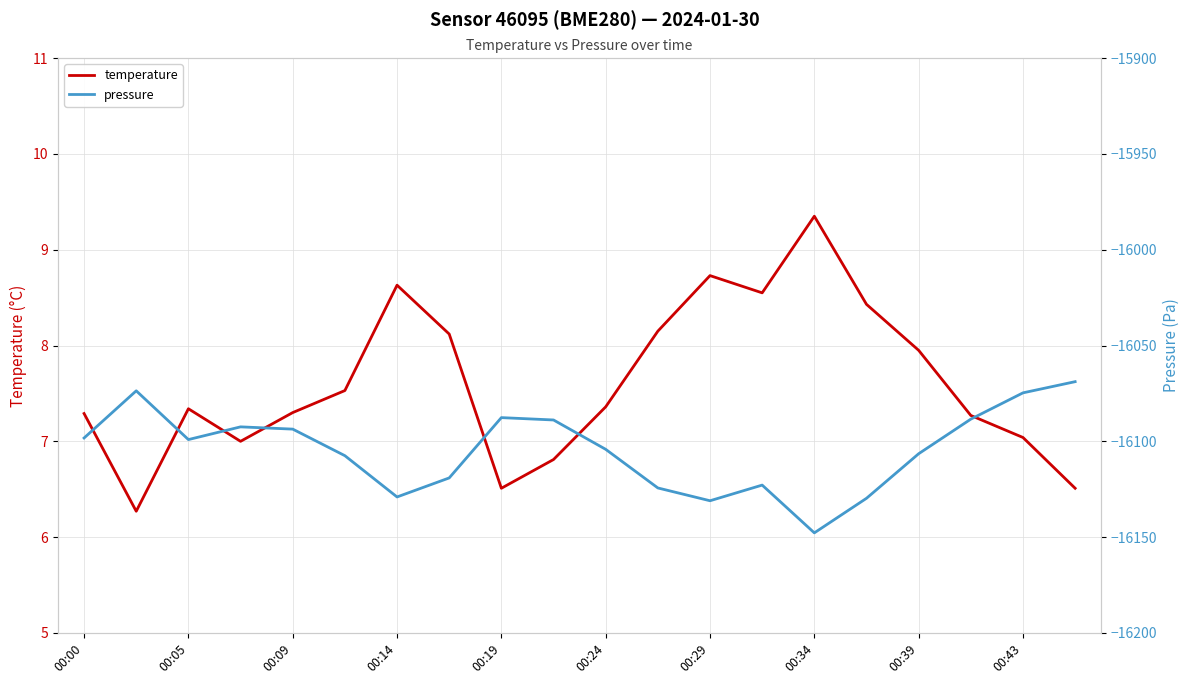

List the series in order of their peak value, lowest first.

pressure, temperature